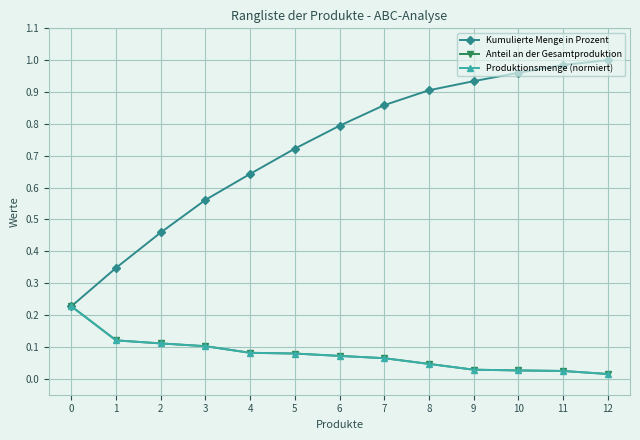

Does the chart have visible grid lines?

Yes